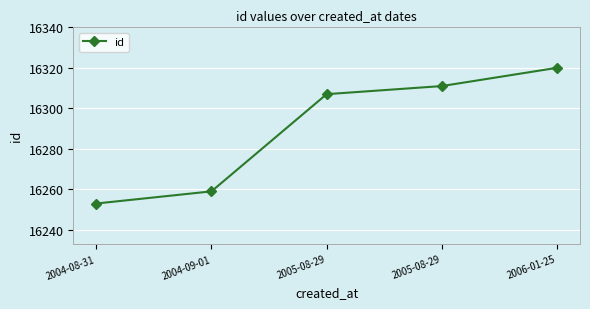

How many data points are less than 16307?

2